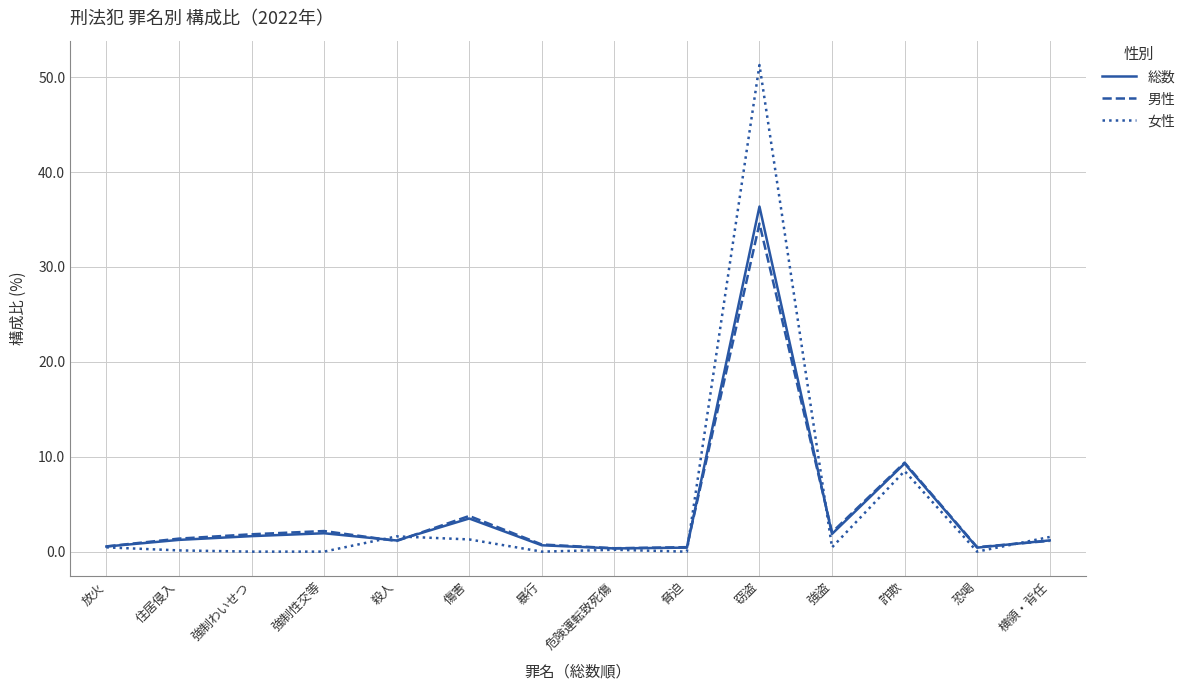

The 男性 series shows 1.8 at 強制わいせつ. True or false?

True